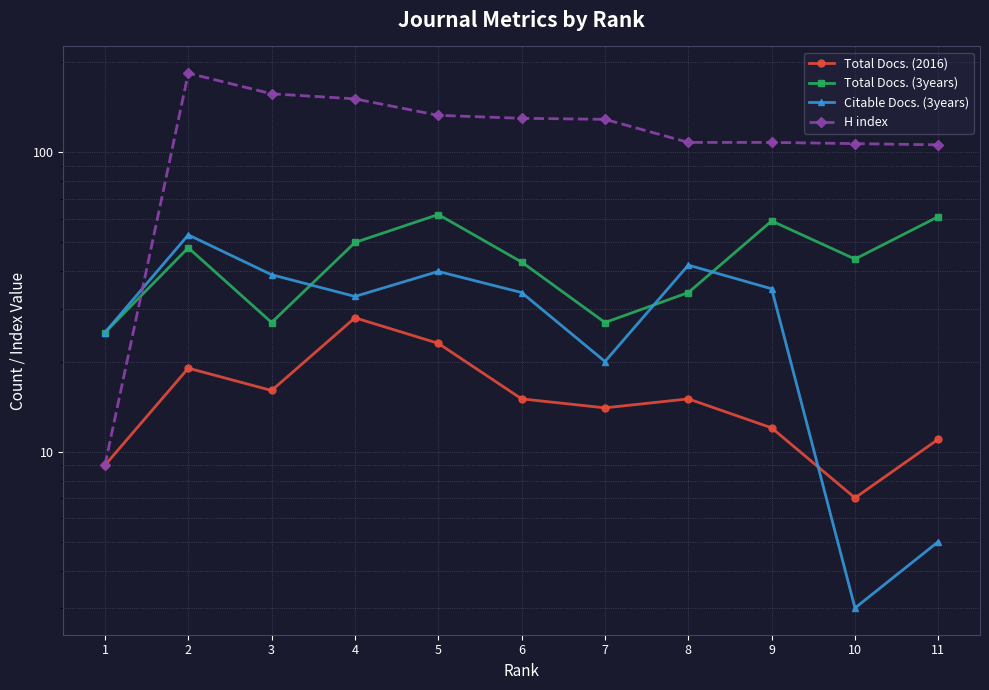

True or false: H index has more than 2 points higher than both neighbors.

False